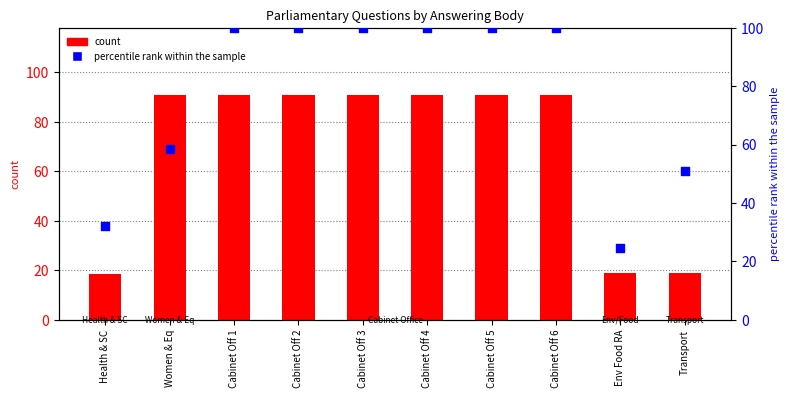

Which series contains the lowest Y value?

count (uin/10000)